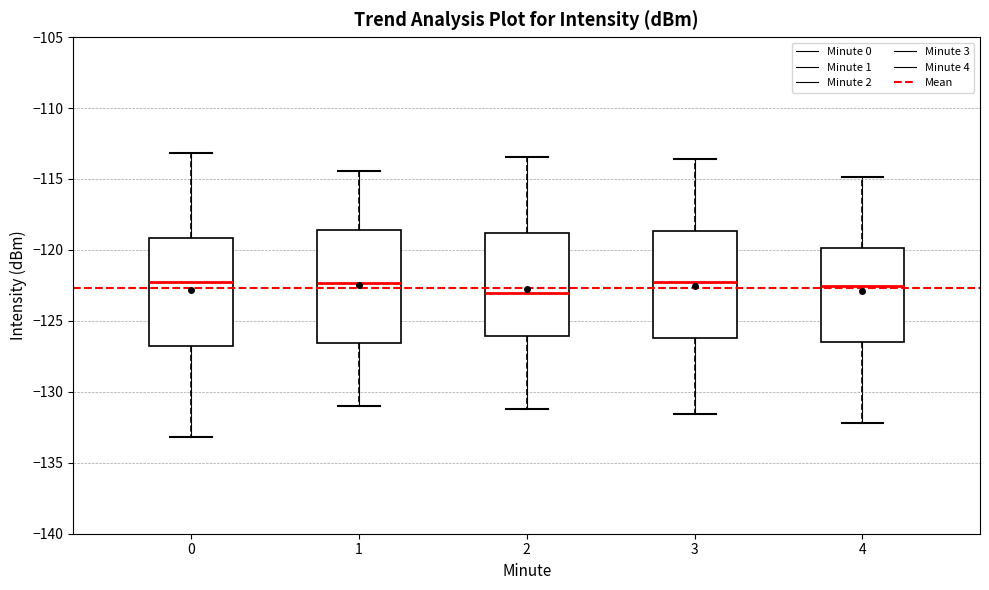

Where is the lower edge of the box at x = 3 on the y-axis? The values are not printed on the chart, so give them approximately, as read against the axis.

-126.0